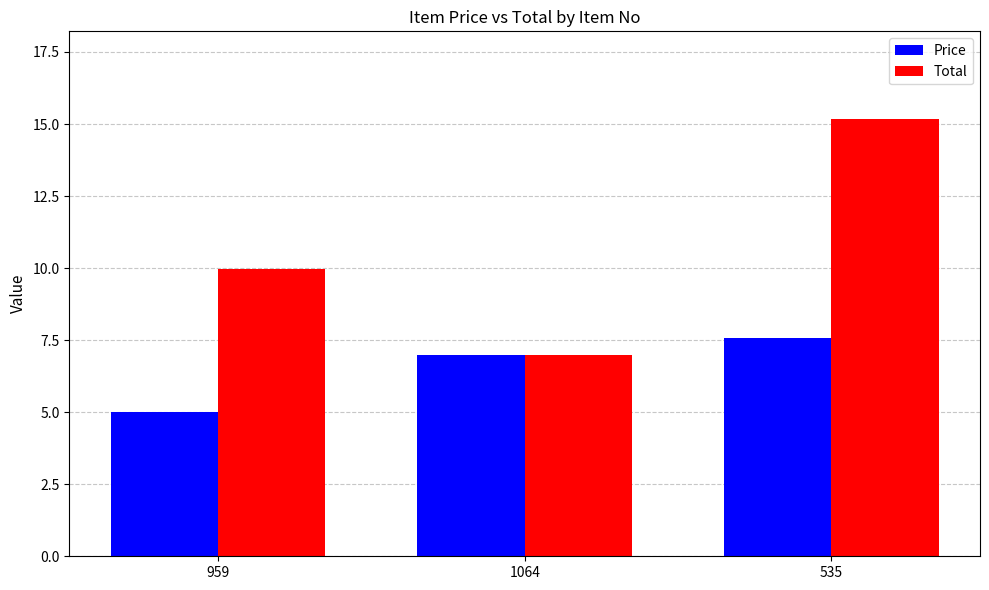

Is the value of Price at 959 greater than the value of Total at 959?

No